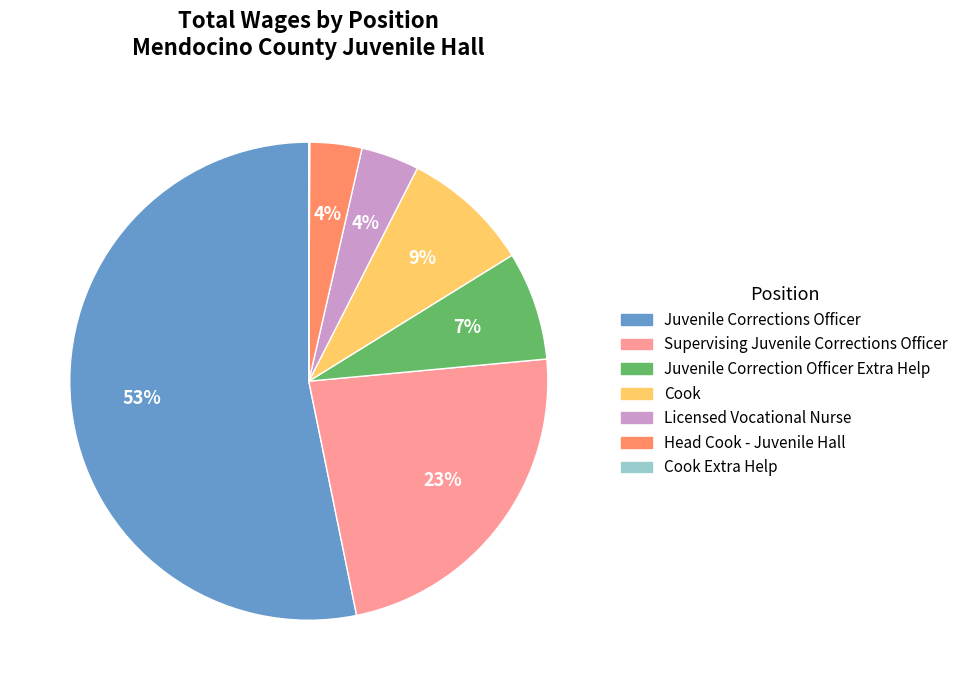

The Juvenile Correction Officer Extra Help slice represents 7% of the pie. True or false?

True